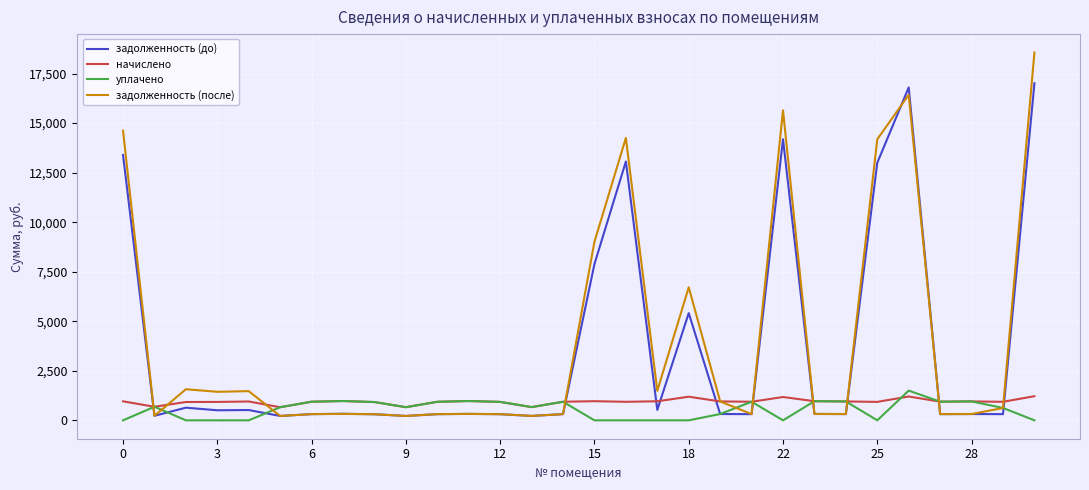

At how many categories does at least one series exceed 12901?

6